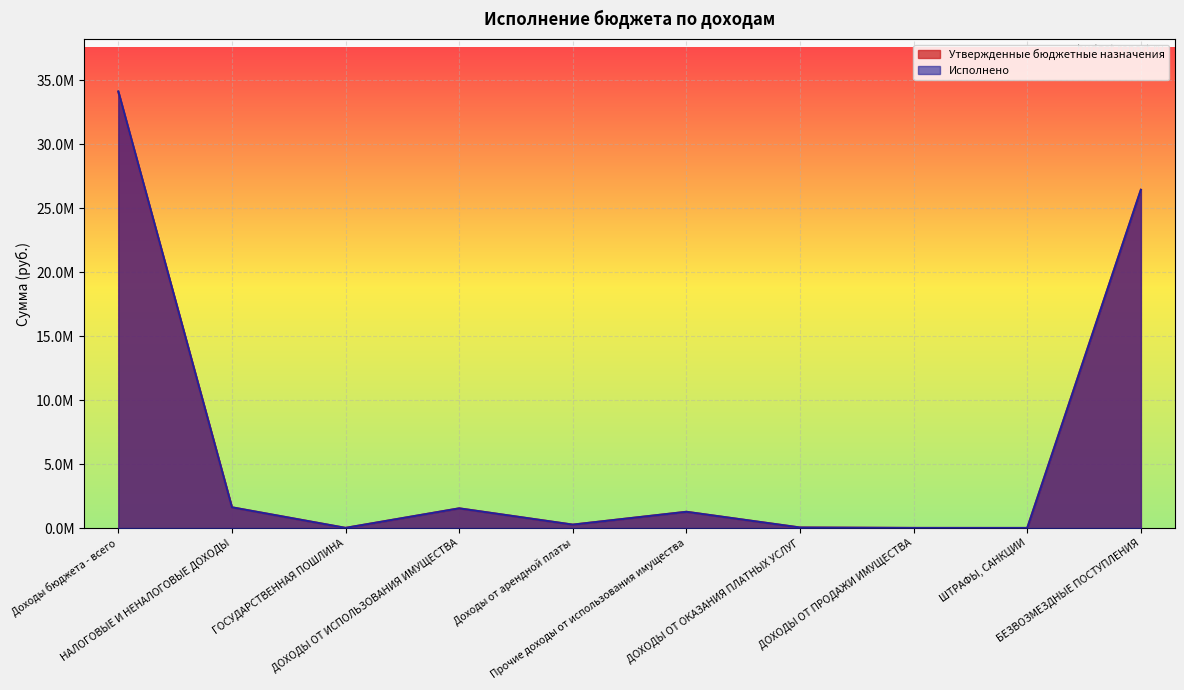

At which category does the chart reach its minimum across all series?

ШТРАФЫ, САНКЦИИ